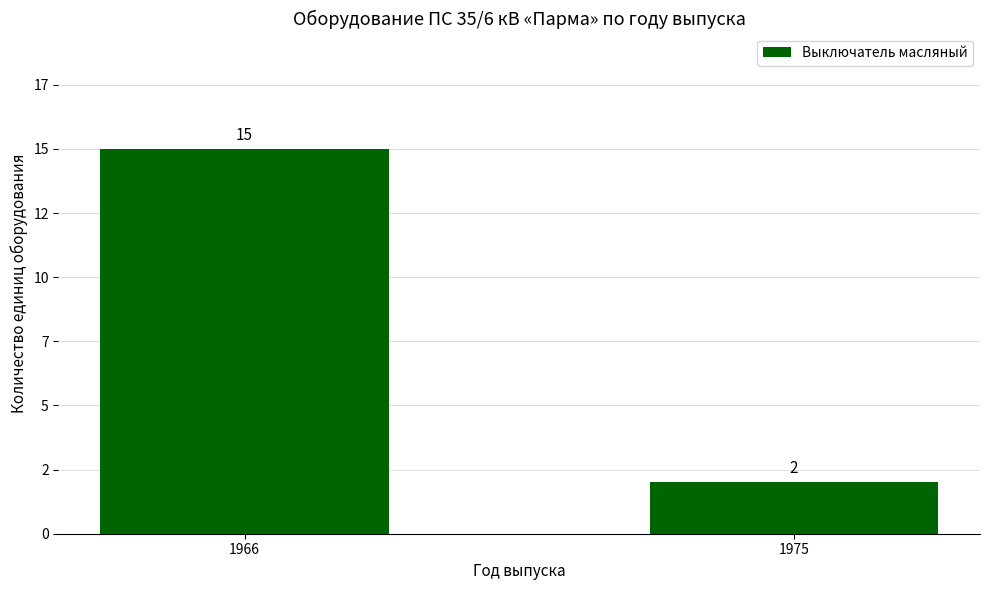

Reading left to right, transcribe all the data shown in this chart.

1966=15	1975=2